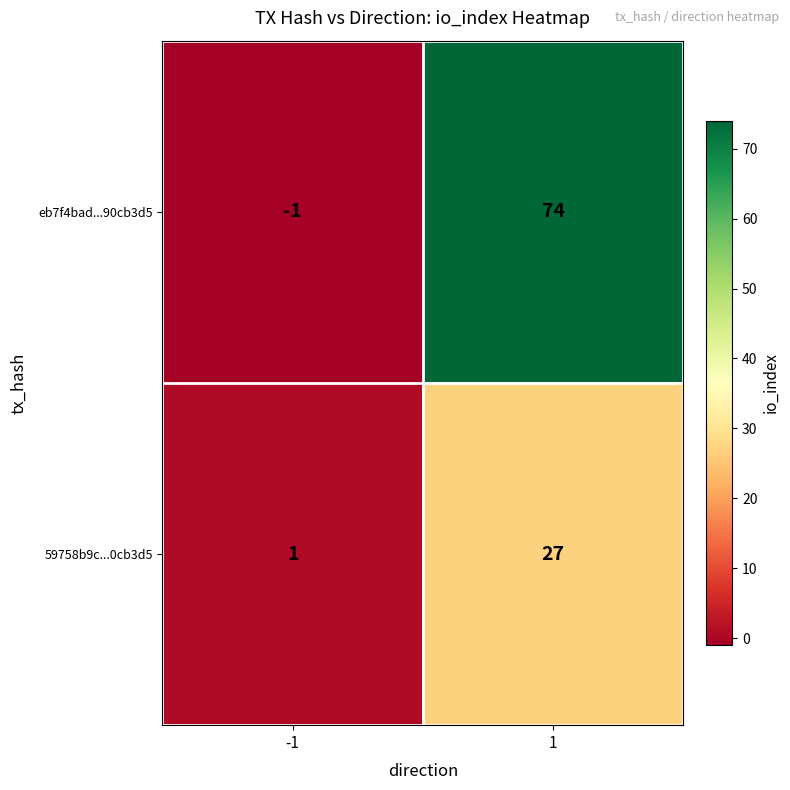

List the series in order of their overall mean, highest first.

eb7f4bad...90cb3d5, 59758b9c...0cb3d5